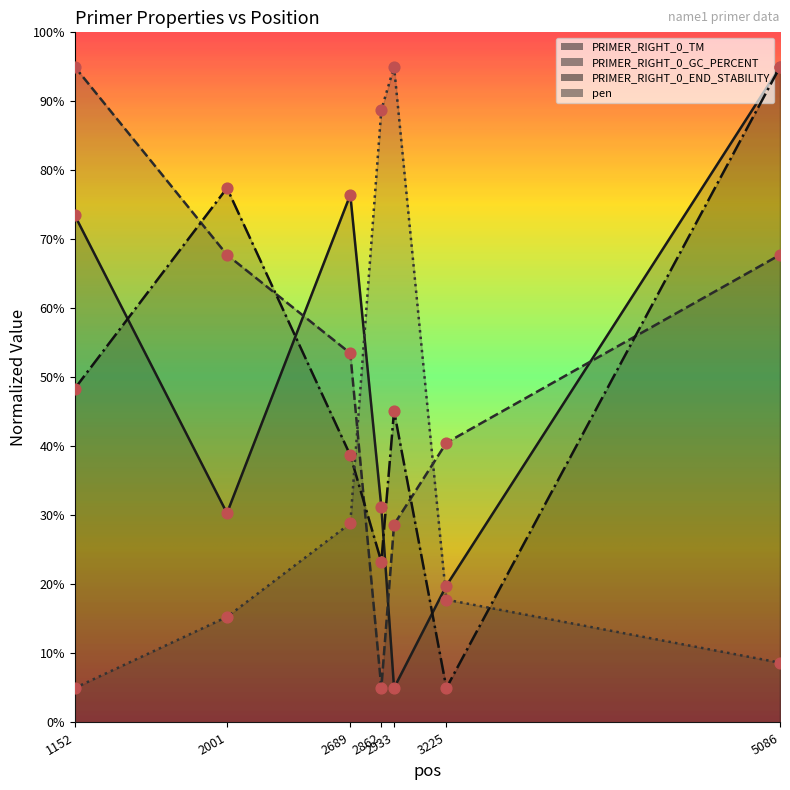

Which series has the widest spread of Y values?

PRIMER_RIGHT_0_TM